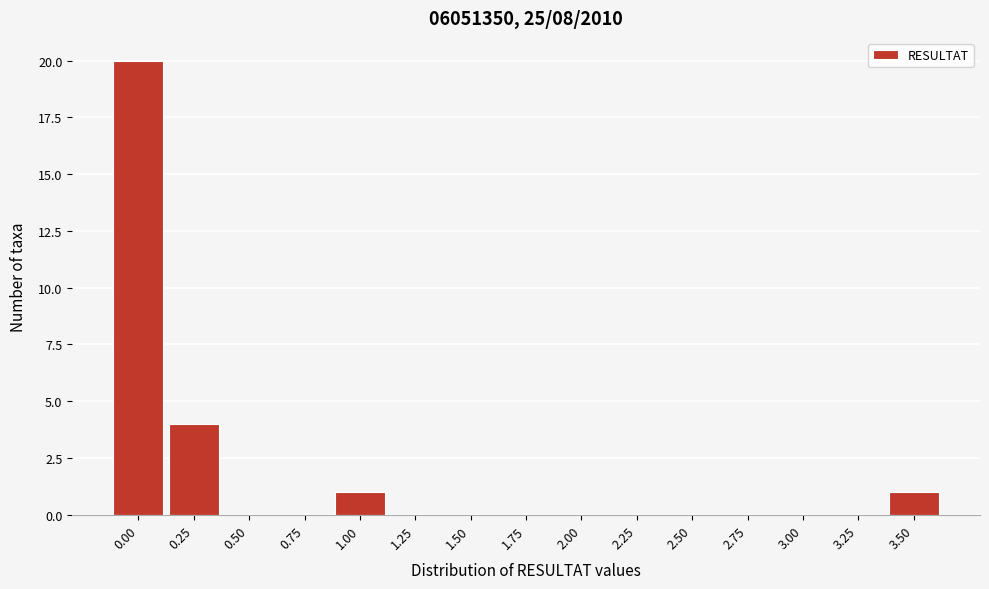

Reading left to right, extract all data points from this chart.

0.00=20	0.25=4	0.50=0	0.75=0	1.00=1	1.25=0	1.50=0	1.75=0	2.00=0	2.25=0	2.50=0	2.75=0	3.00=0	3.25=0	3.50=1